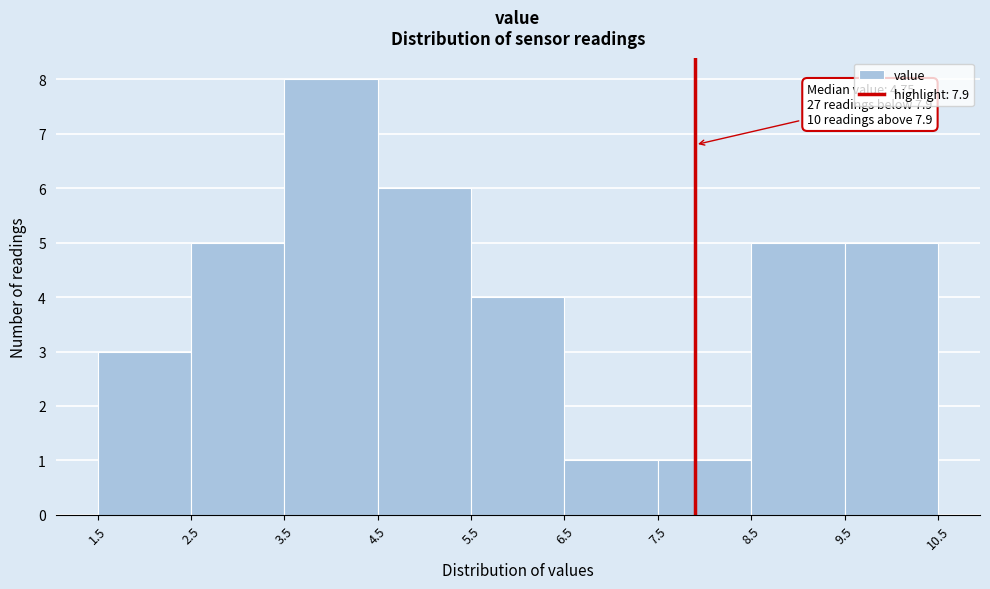

Over which range of the x-axis is the bar tallest?

3.5 to 4.5